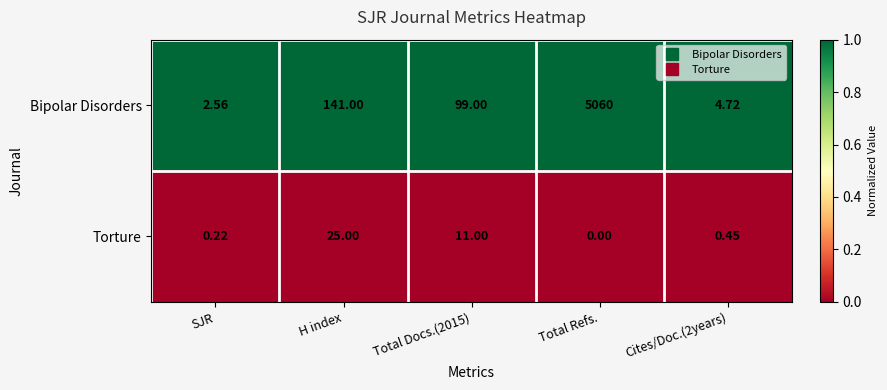

Which category has the highest value in the Bipolar Disorders series?

Total Refs.